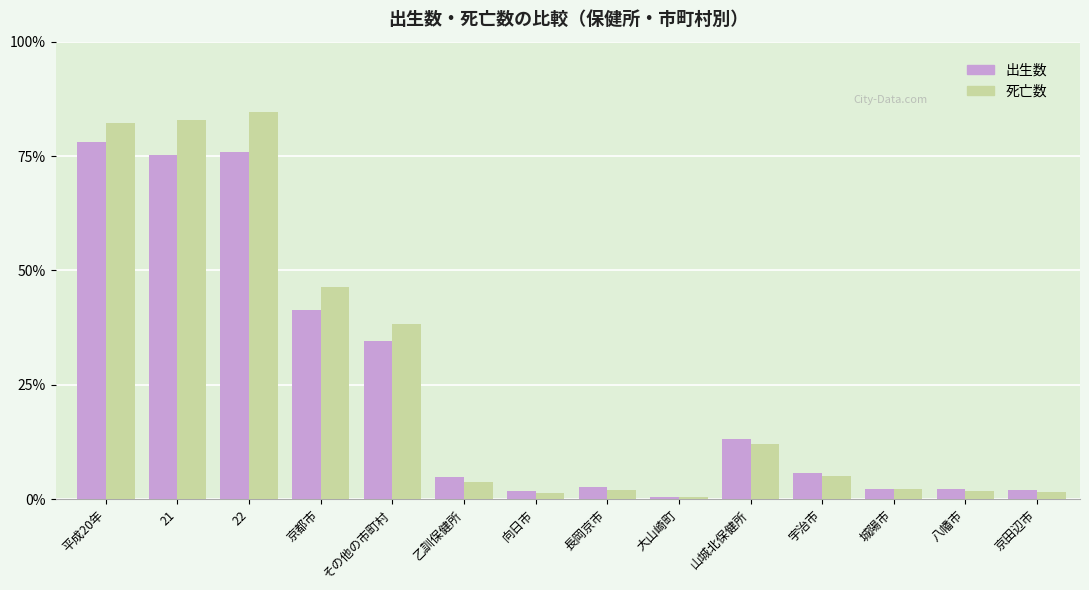

The value of 死亡数 at 長岡京市 is 550. True or false?

True